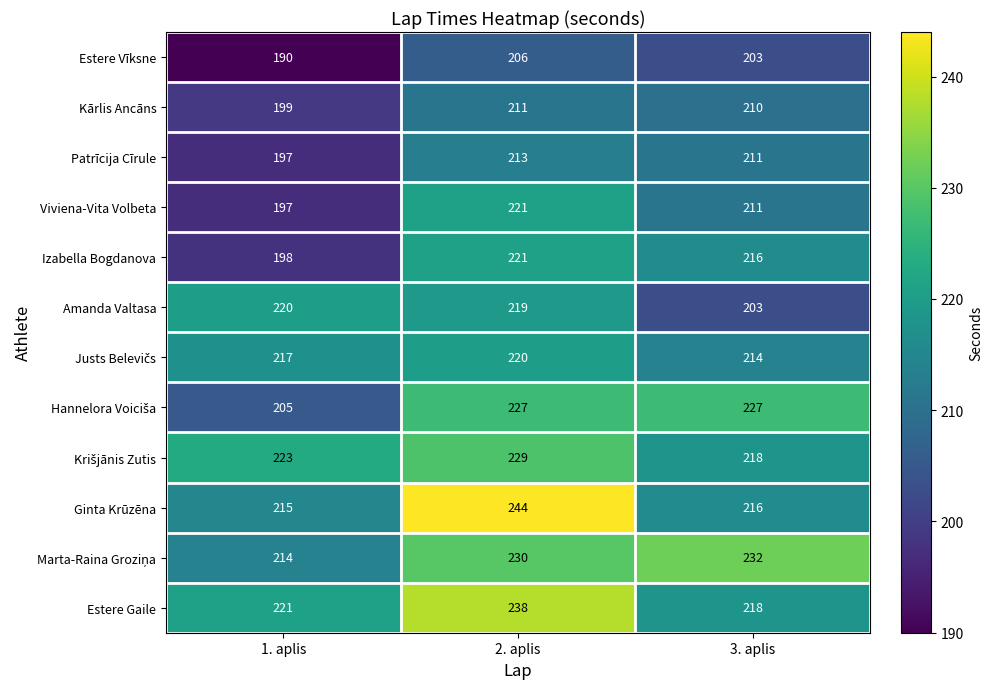

True or false: Estere Gaile has a value of 238 at 2. aplis.

True